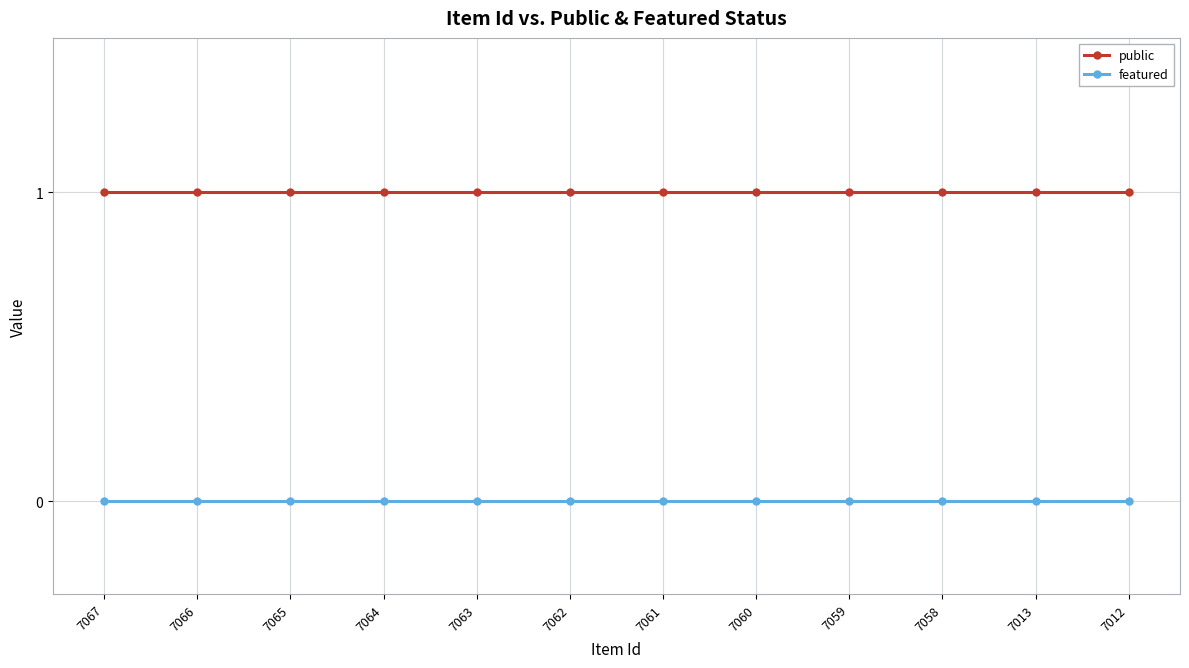

Reading left to right, transcribe all the data shown in this chart.

public: 7067=1	7066=1	7065=1	7064=1	7063=1	7062=1	7061=1	7060=1	7059=1	7058=1	7013=1	7012=1
featured: 7067=0	7066=0	7065=0	7064=0	7063=0	7062=0	7061=0	7060=0	7059=0	7058=0	7013=0	7012=0